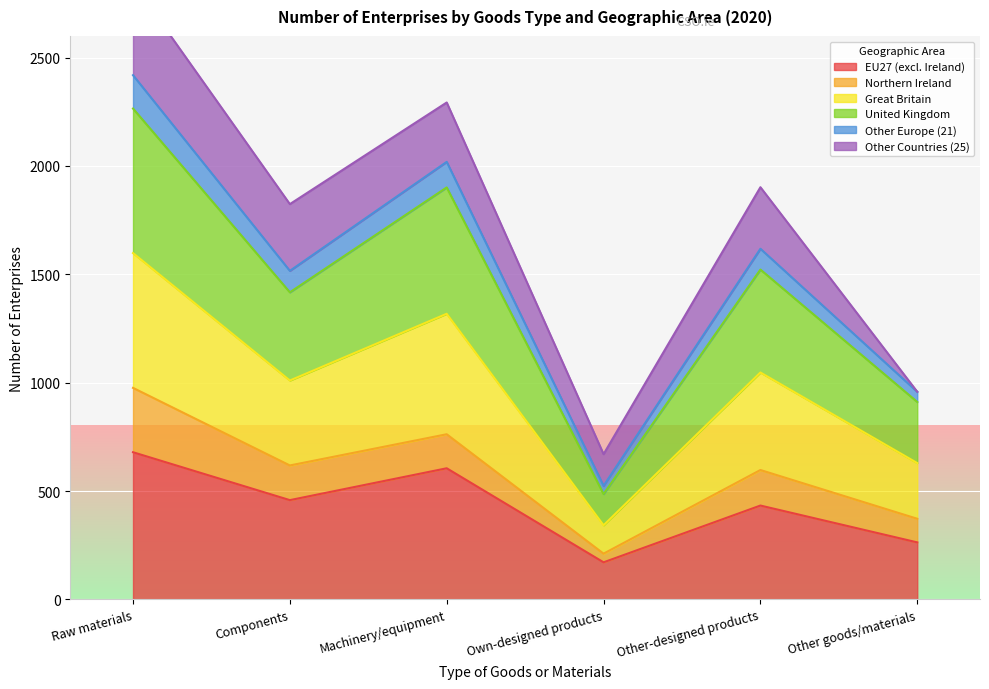

In United Kingdom, how many points are higher than both neighbors (excluding endpoints)?

2